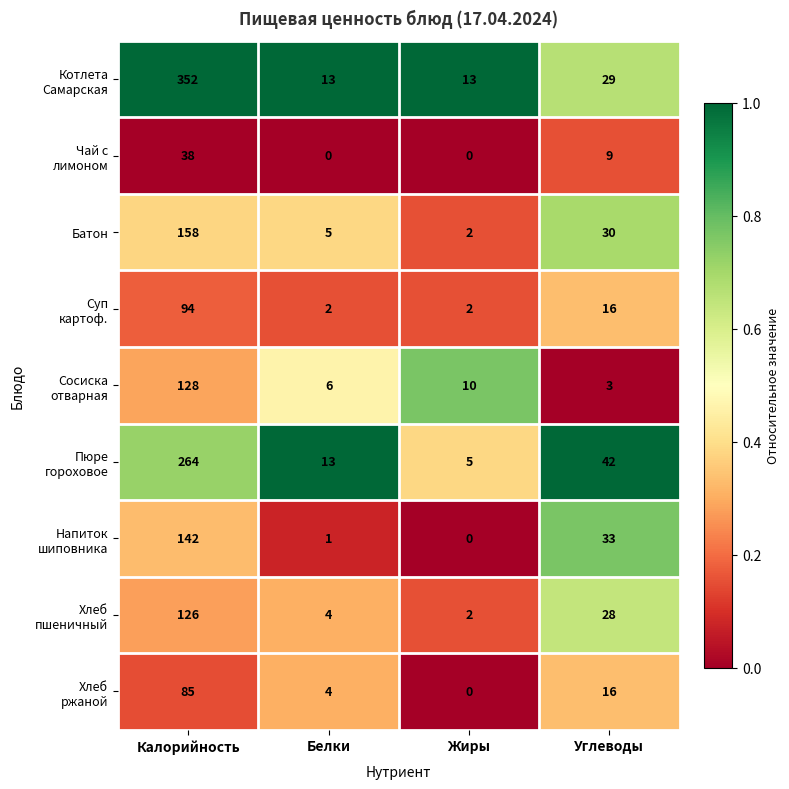

What is the difference between the highest and lowest values at Жиры?

13